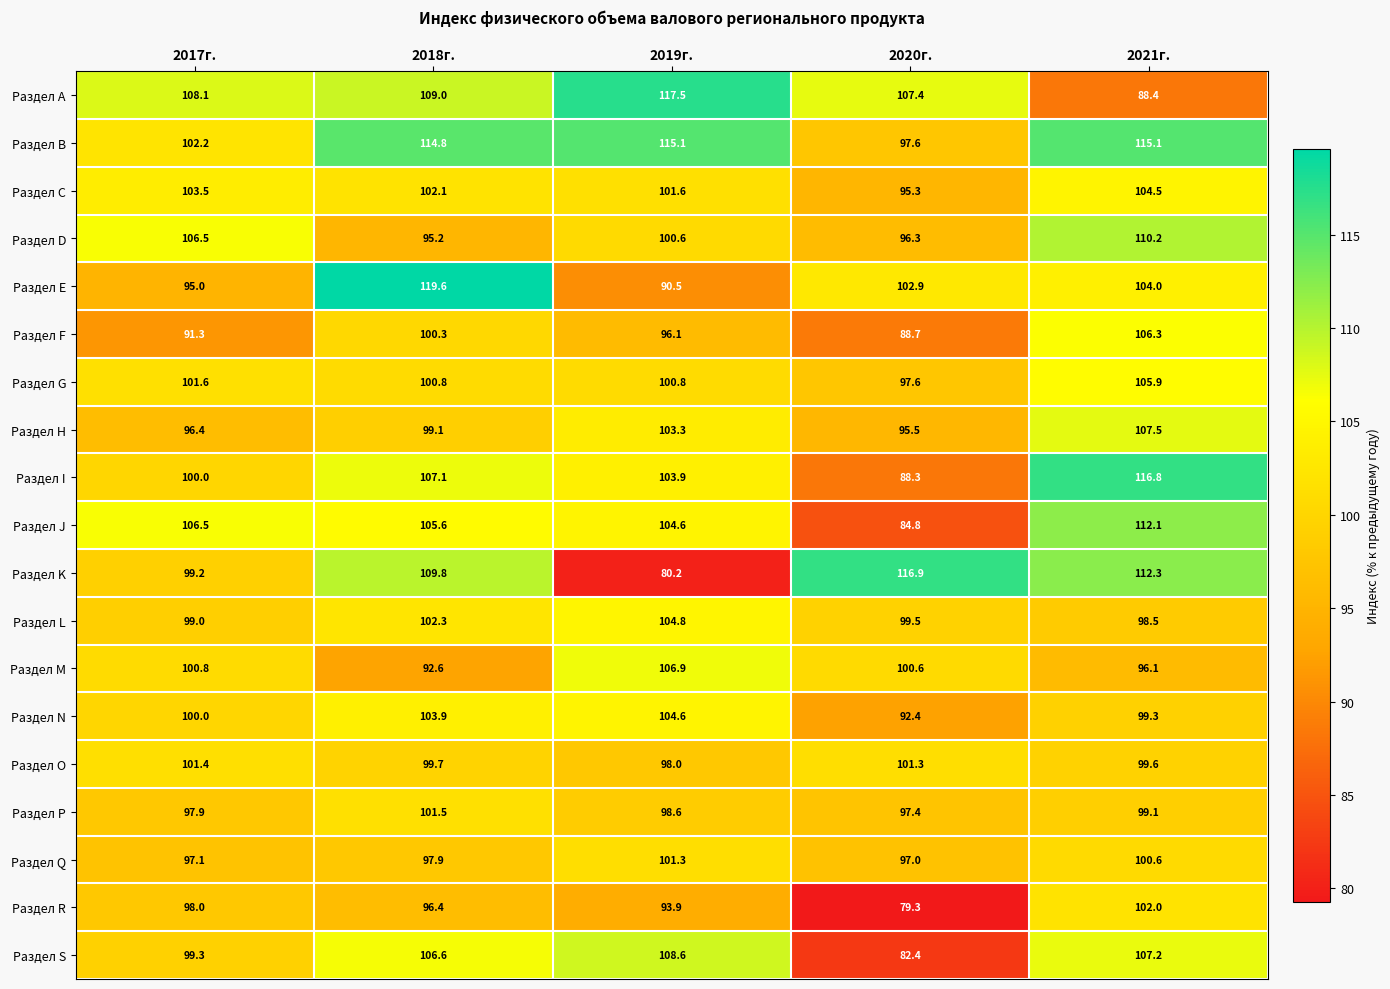

How many data points does each series have?

5